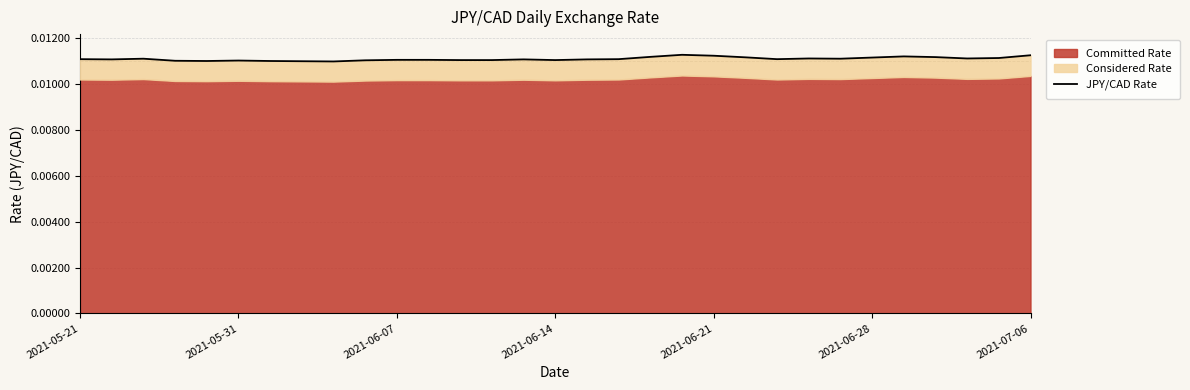

At which category does the data reach its first local valley?

2021-05-31